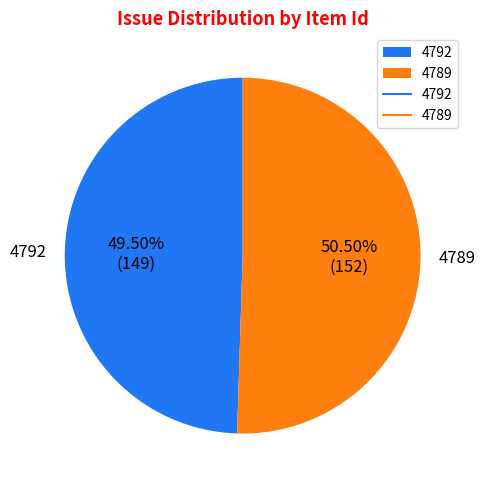

To the nearest percent, what is the average slice percentage?

50%